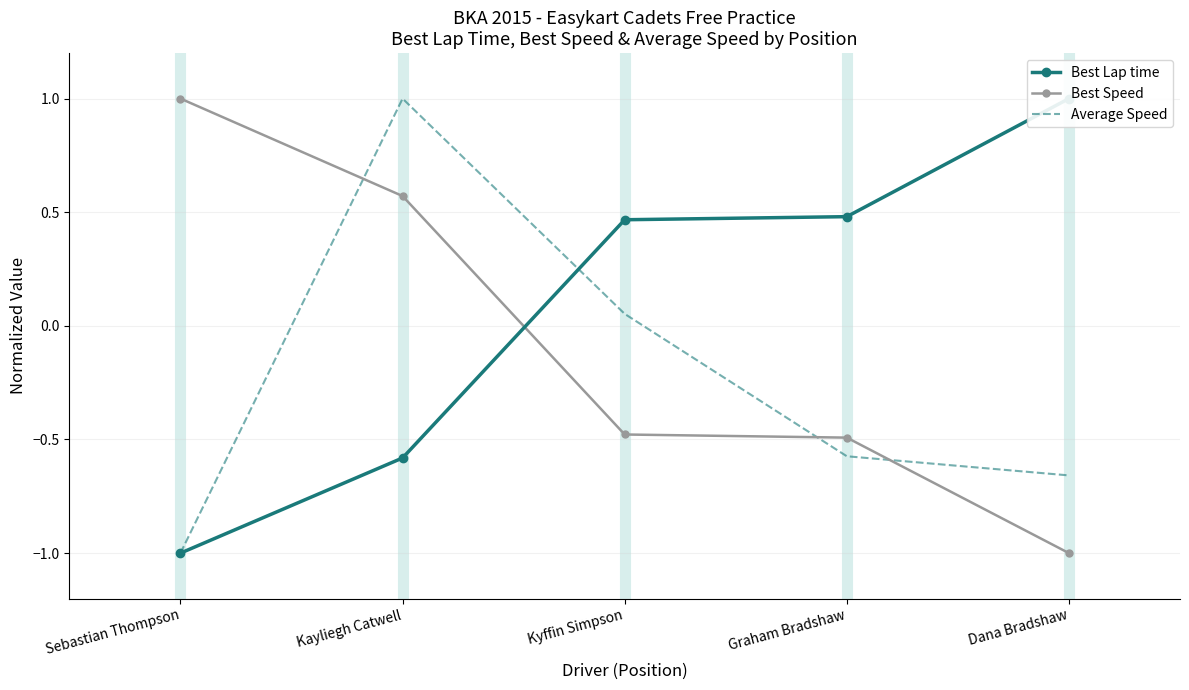

Reading left to right, list all the values displayed in this chart.

Best Lap time: Sebastian Thompson=-1.0	Kayliegh Catwell=-0.6	Kyffin Simpson=0.5	Graham Bradshaw=0.5	Dana Bradshaw=1.0
Best Speed: Sebastian Thompson=1.0	Kayliegh Catwell=0.6	Kyffin Simpson=-0.5	Graham Bradshaw=-0.5	Dana Bradshaw=-1.0
Average Speed: Sebastian Thompson=-1.0	Kayliegh Catwell=1.0	Kyffin Simpson=0.1	Graham Bradshaw=-0.6	Dana Bradshaw=-0.7